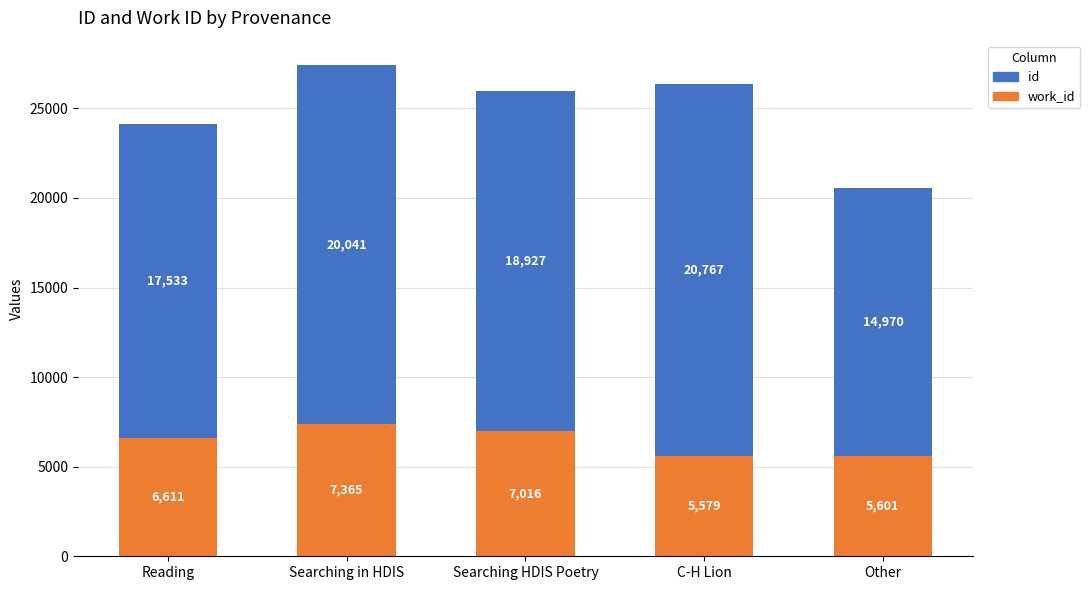

What is the total value across all series at Searching in HDIS?

27406